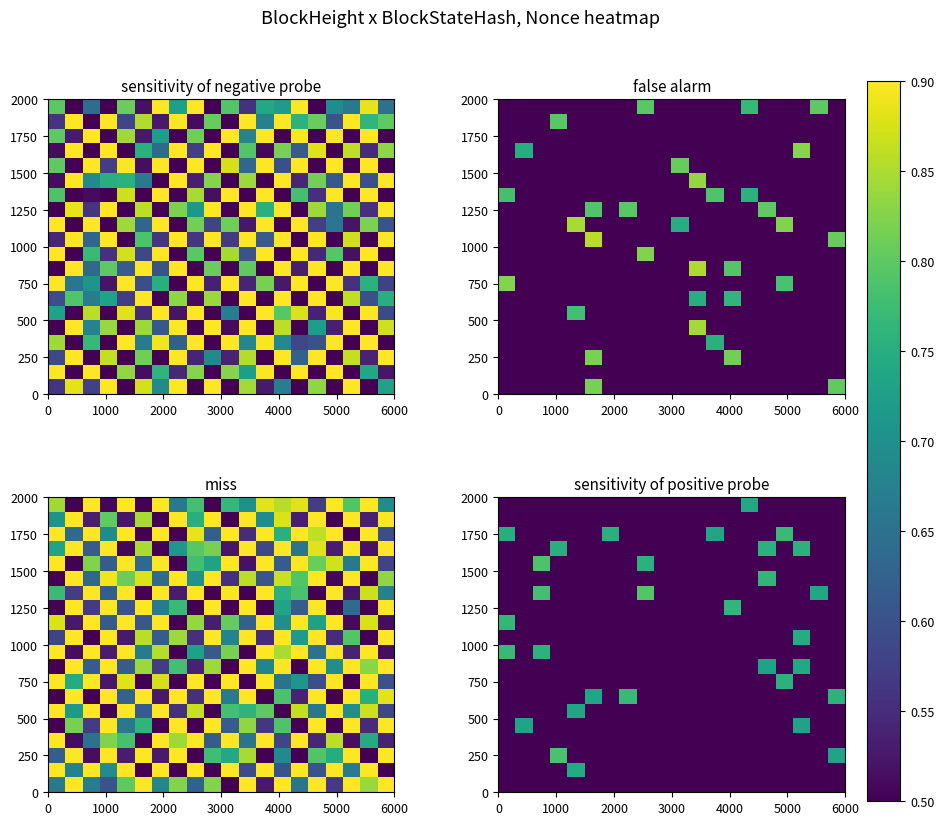

What is the maximum value for 750?

0.8